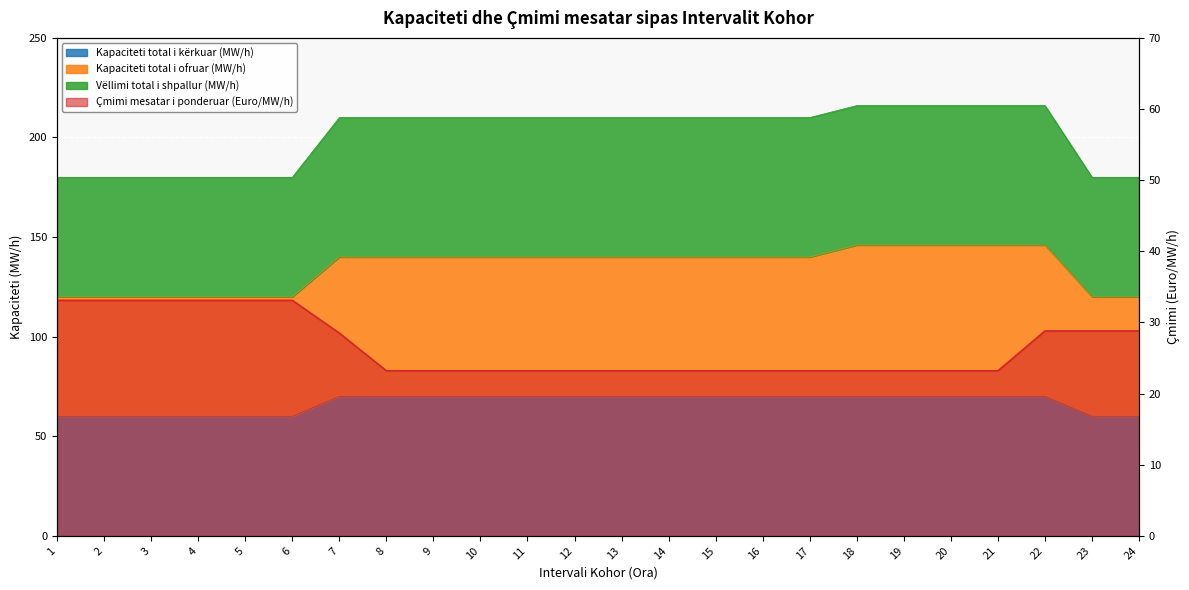

What is the difference between the maximum and minimum values in the Vëllimi total i shpallur (MW/h) series?

36.0